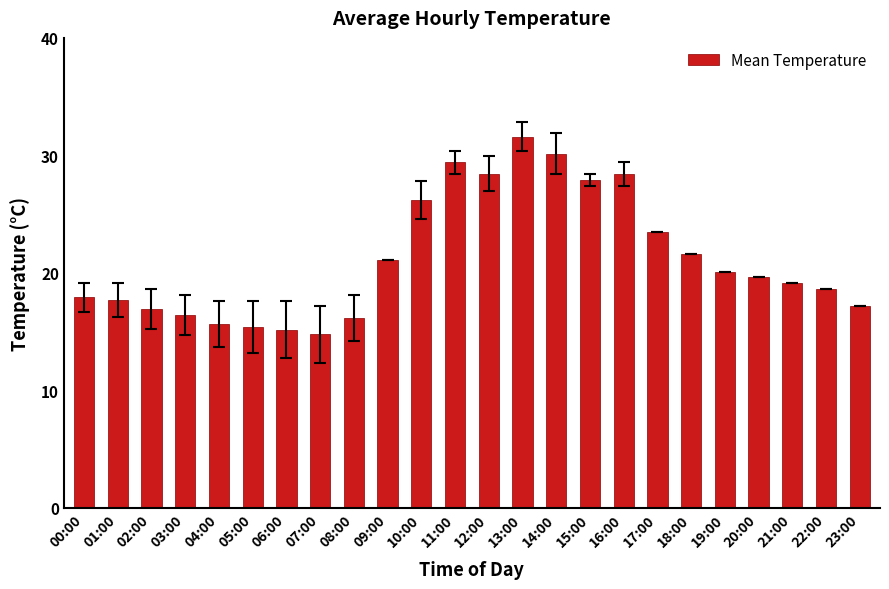

Between 09:00 and 18:00, which is larger?

18:00